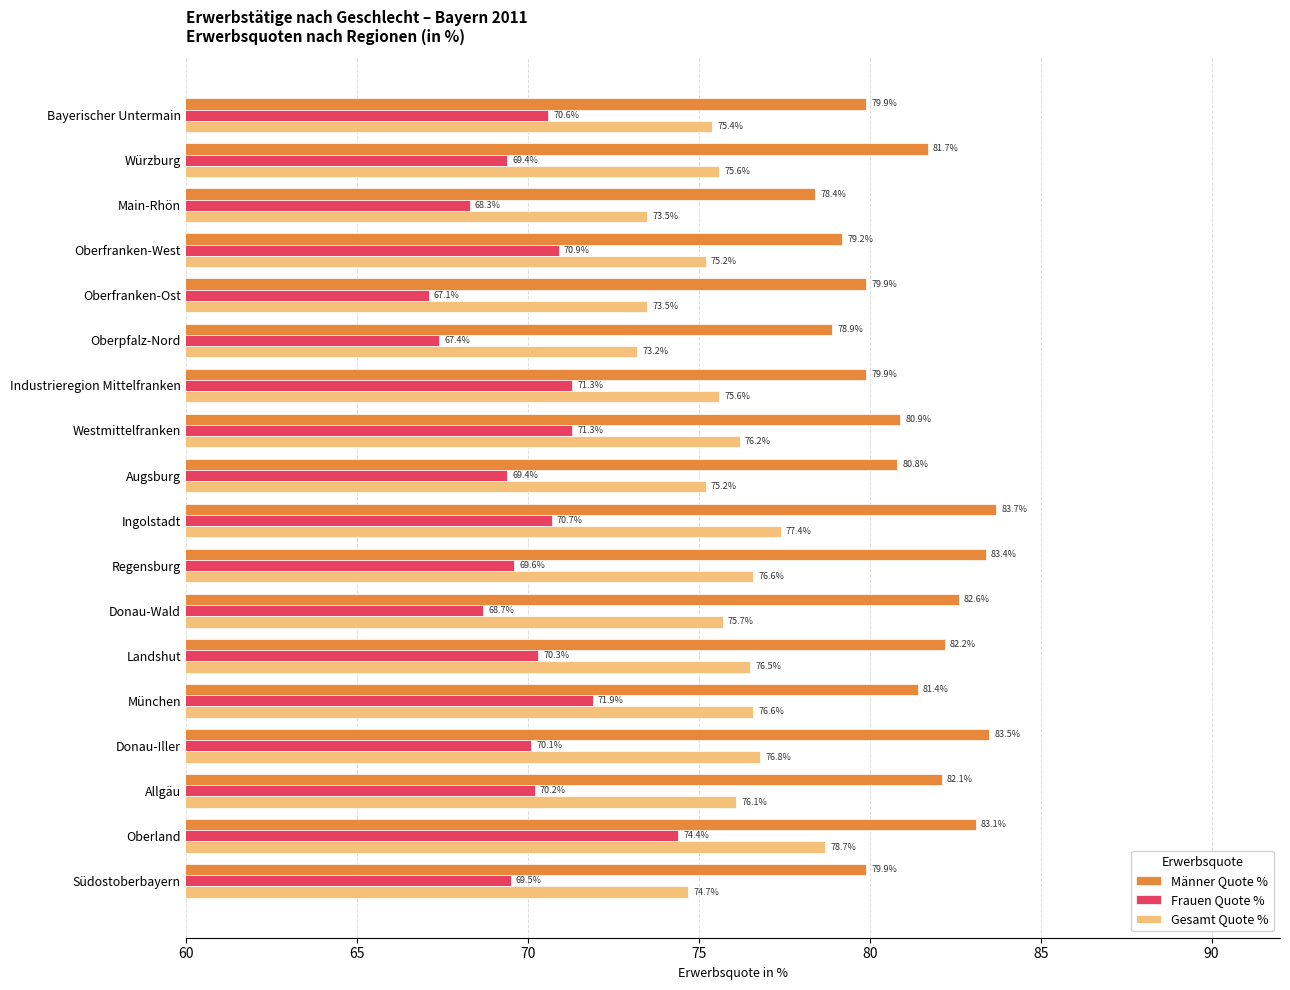

Which series has the largest total across all categories?

Männer Quote %